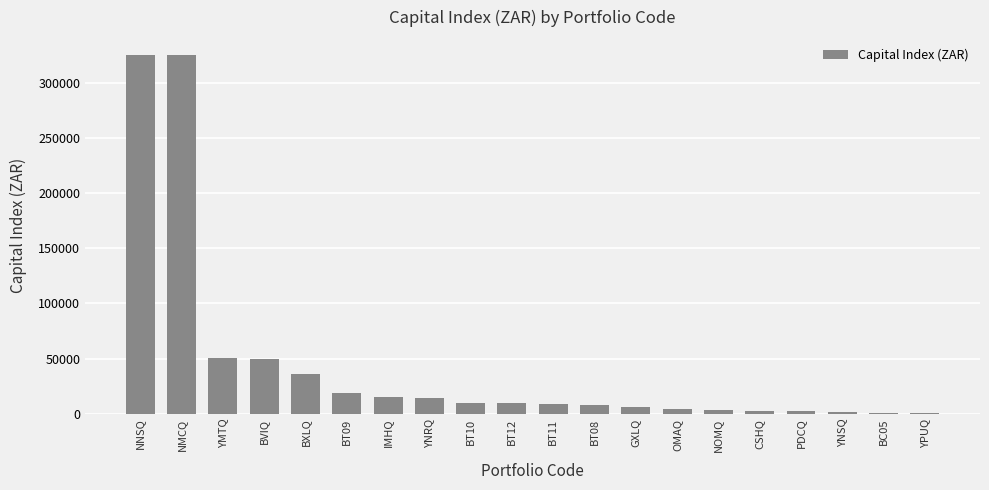

What is the maximum value shown in the chart?

324978.3